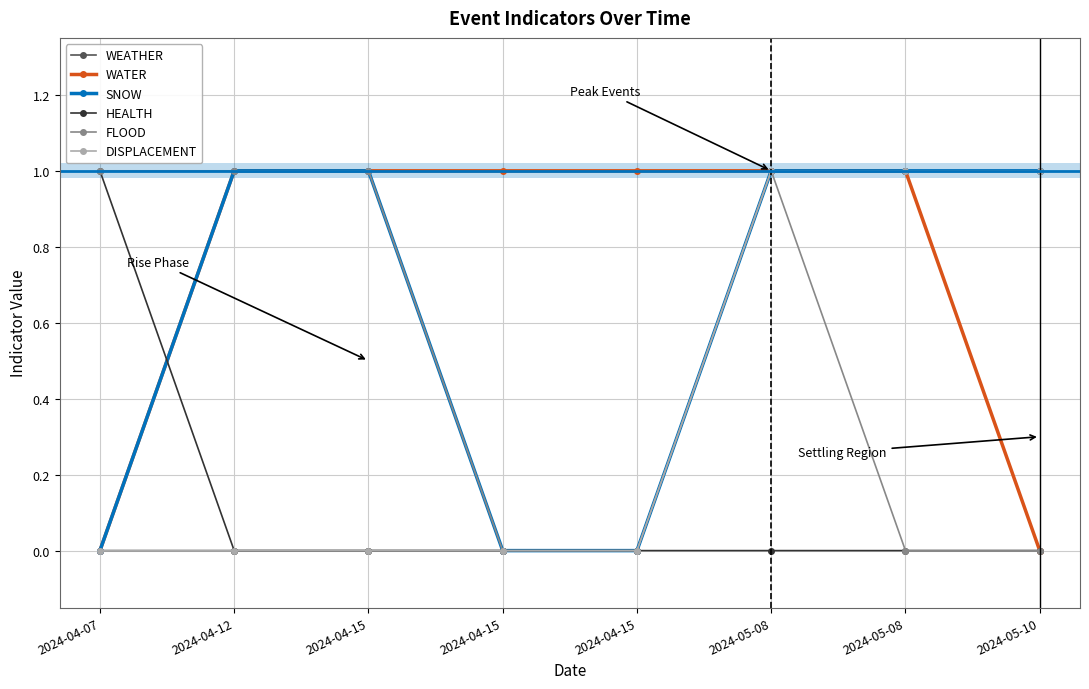

What is the label of the 1st point from the right?

2024-05-10